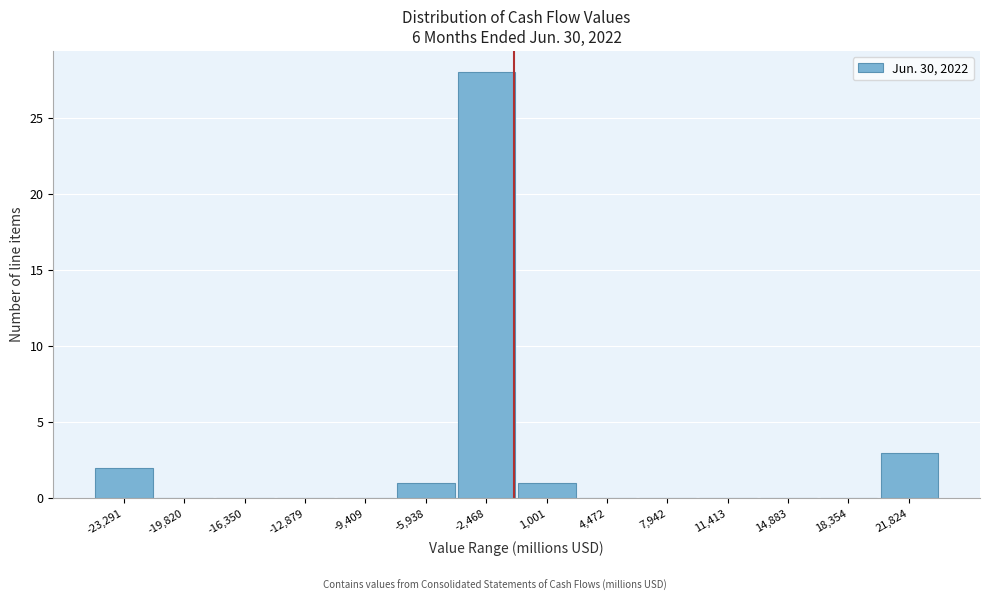

Reading left to right, list all the values displayed in this chart.

-23,291=2	-19,820=0	-16,350=0	-12,879=0	-9,409=0	-5,938=1	-2,468=28	1,001=1	4,472=0	7,942=0	11,413=0	14,883=0	18,354=0	21,824=3